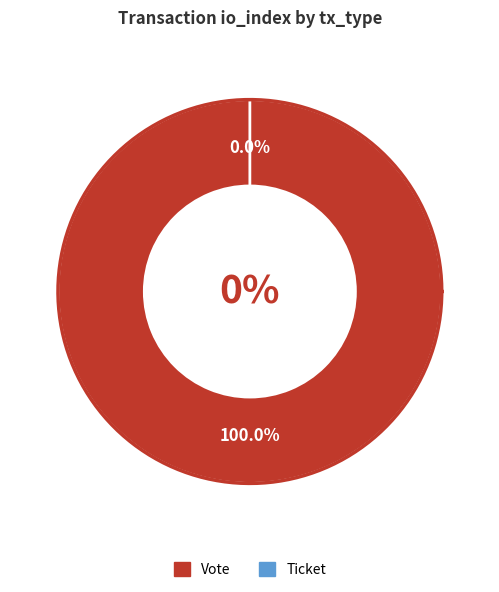

True or false: Vote accounts for 100% of the total.

True